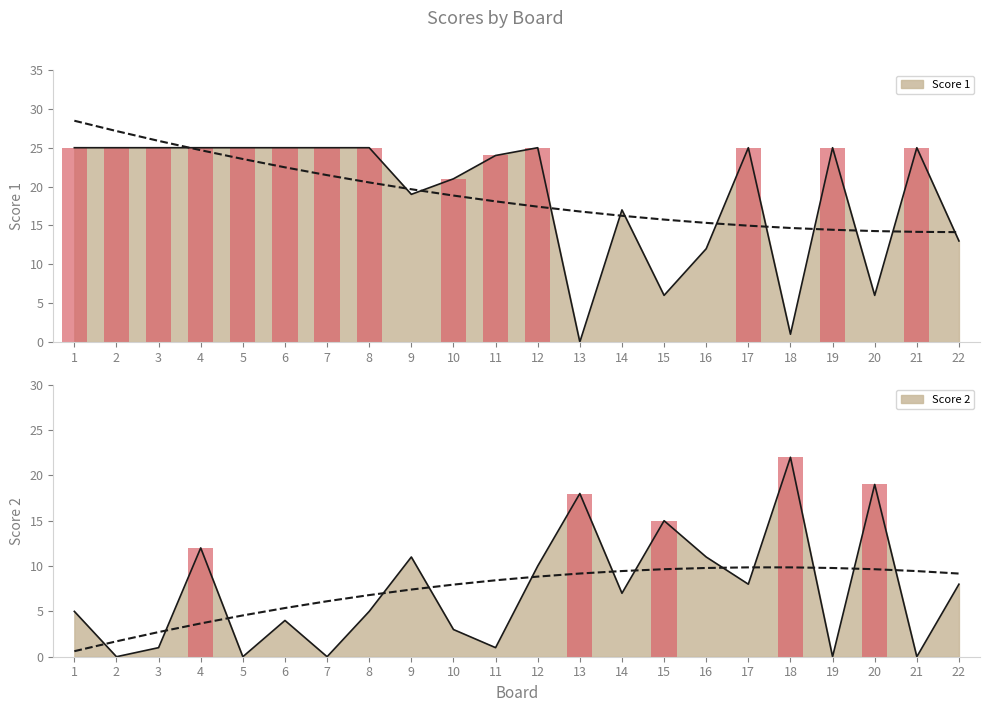

What is the spread (max minus min) of values at 11?

23